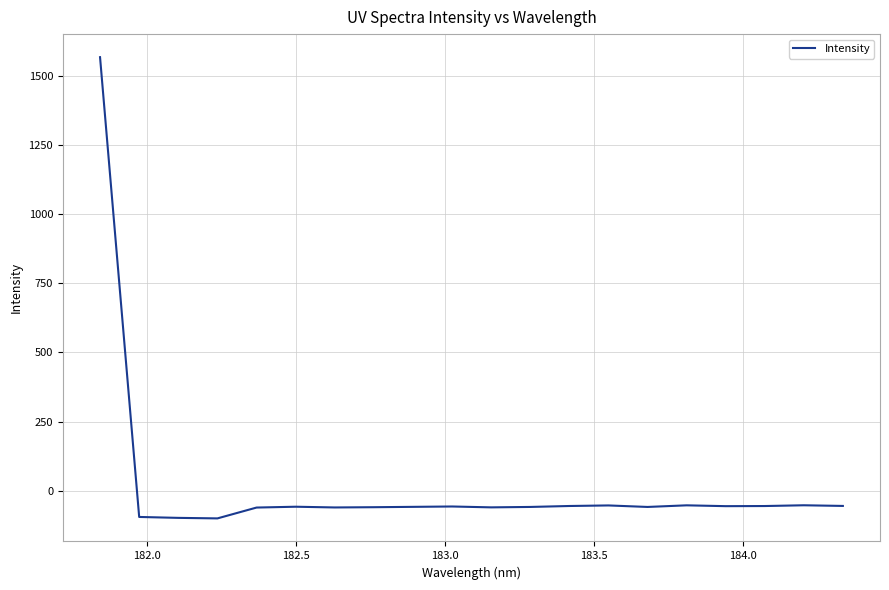

What is the smallest value displayed?

-100.1